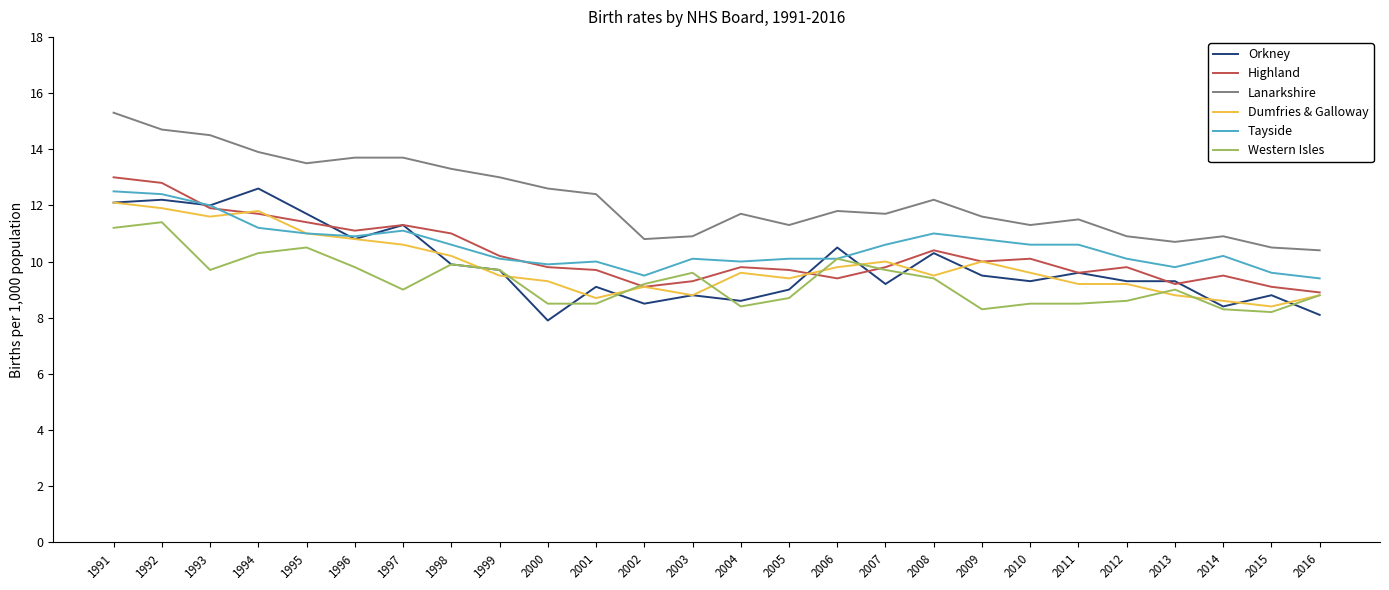

At which category does Orkney reach its first local valley?

1993